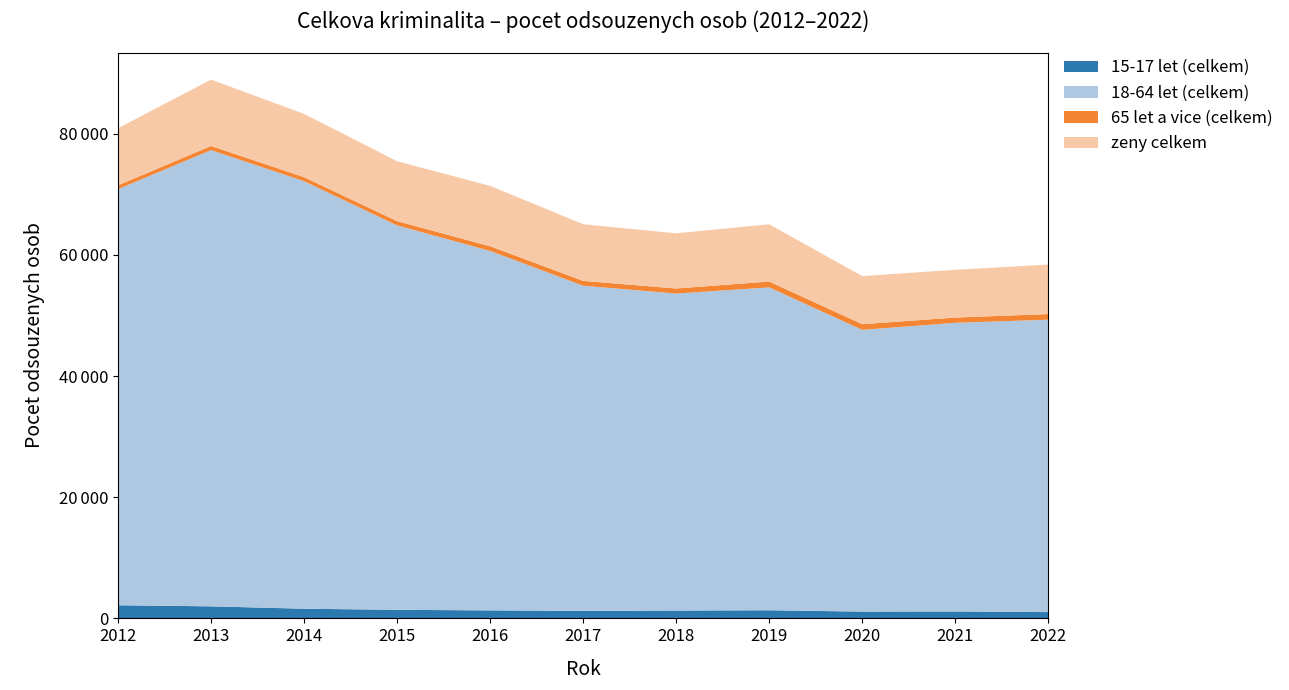

Reading left to right, transcribe all the data shown in this chart.

15-17 let (celkem): 2012=2168	2013=1990	2014=1595	2015=1416	2016=1320	2017=1238	2018=1292	2019=1341	2020=1119	2021=1144	2022=1037
18-64 let (celkem): 2012=68674	2013=75294	2014=70560	2015=63440	2016=59329	2017=53664	2018=52316	2019=53284	2020=46501	2021=47640	2022=48258
65 let a vice (celkem): 2012=629	2013=683	2014=667	2015=709	2016=769	2017=802	2018=838	2019=969	2020=936	2021=863	2022=932
zeny celkem: 2012=9425	2013=10957	2014=10442	2015=9882	2016=9959	2017=9347	2018=9110	2019=9448	2020=7934	2021=7887	2022=8169